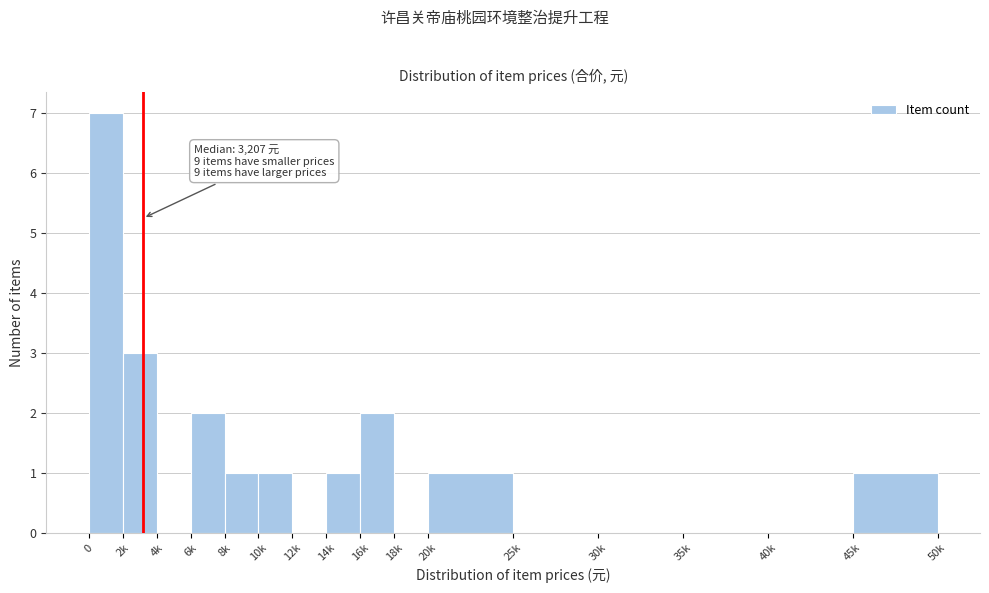

Reading left to right, list all the values displayed in this chart.

0=7	2k=3	4k=0	6k=2	8k=1	10k=1	12k=0	14k=1	16k=2	18k=0	20k=1	25k=0	30k=0	35k=0	40k=0	45k=1